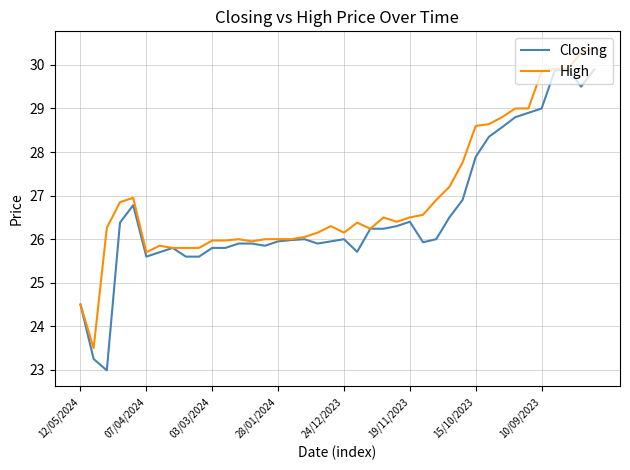

List the series in order of their overall mean, highest first.

High, Closing